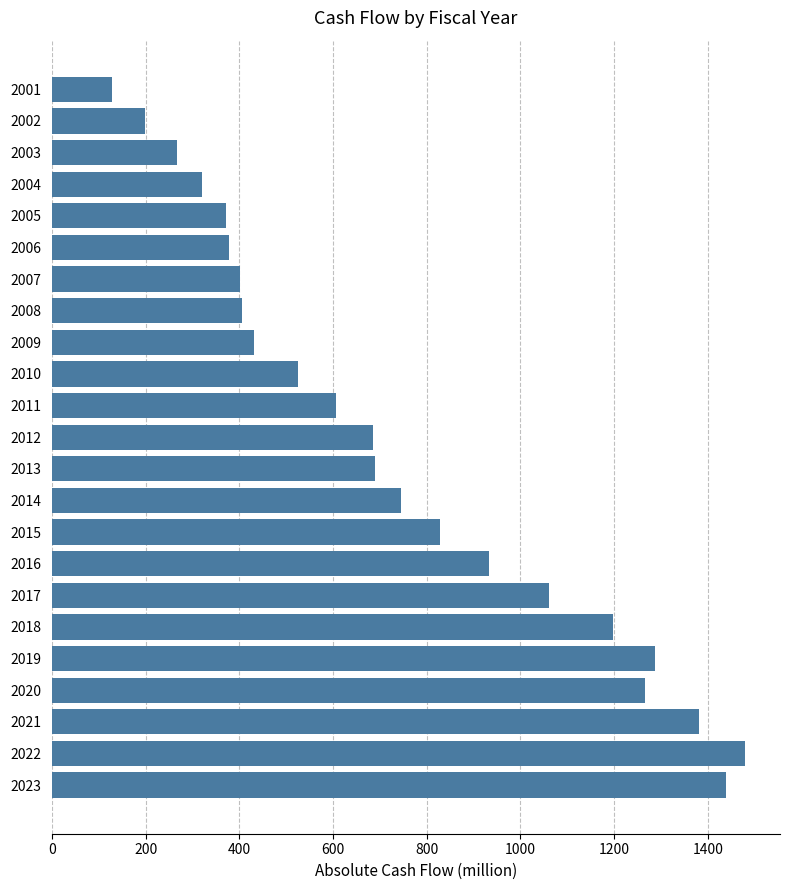

True or false: the data shows 318.6 at 2018.

False